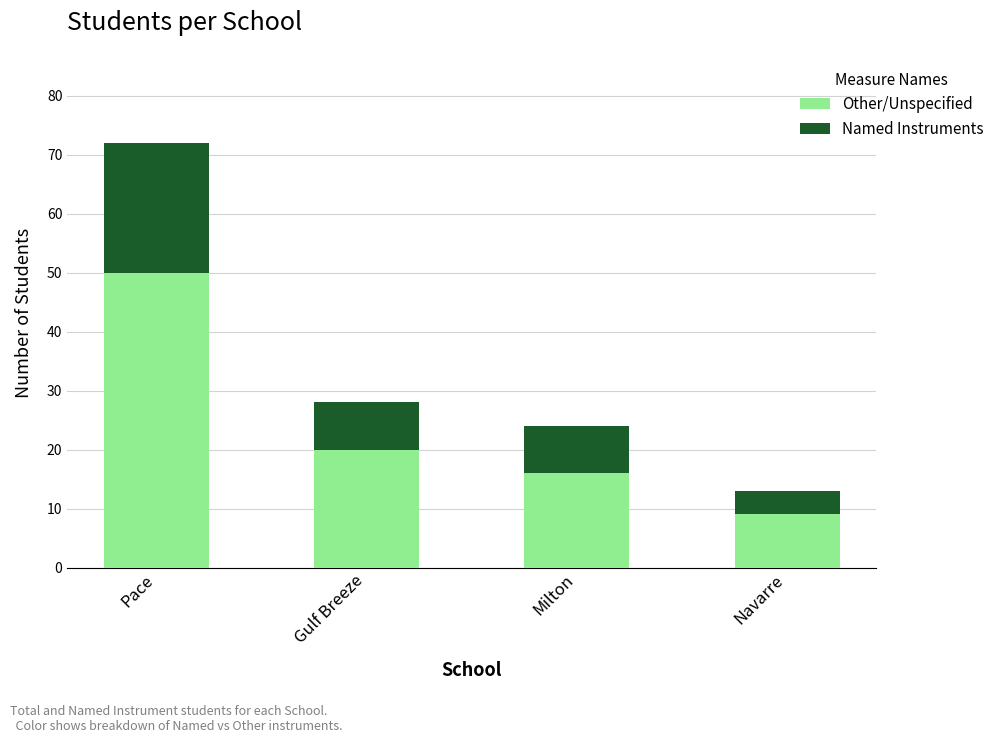

What value does the Other/Unspecified series have at Milton, to the nearest 10?

20